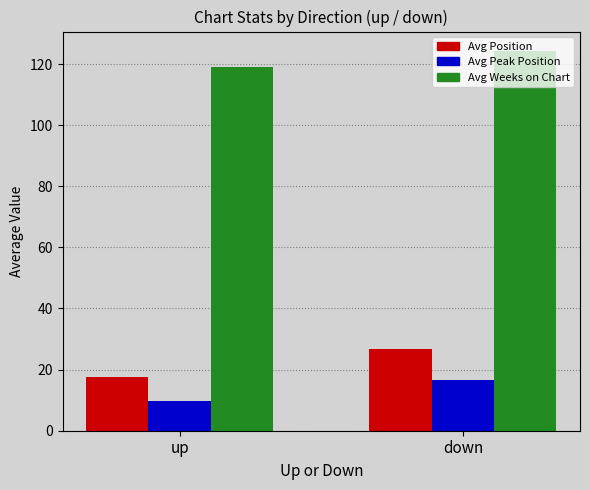

What is the spread (max minus min) of values at up?

109.4